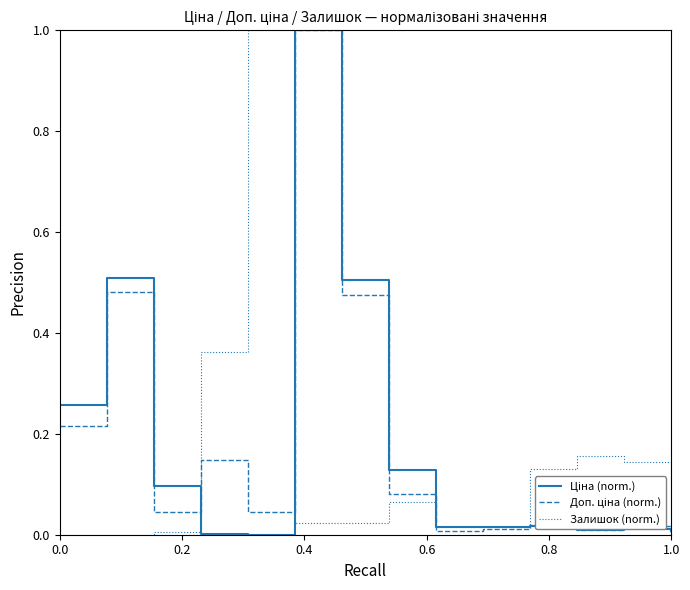

What is the maximum value shown in the chart?

1.0